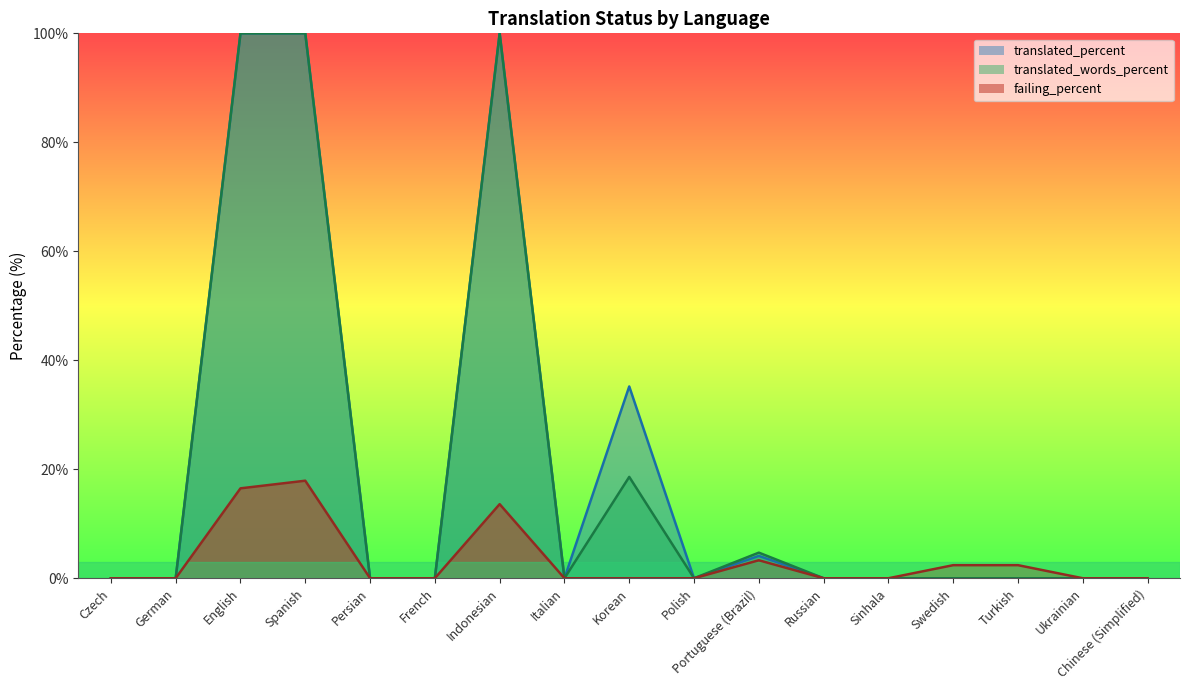

True or false: translated_percent and translated_words_percent cross at least once.

False